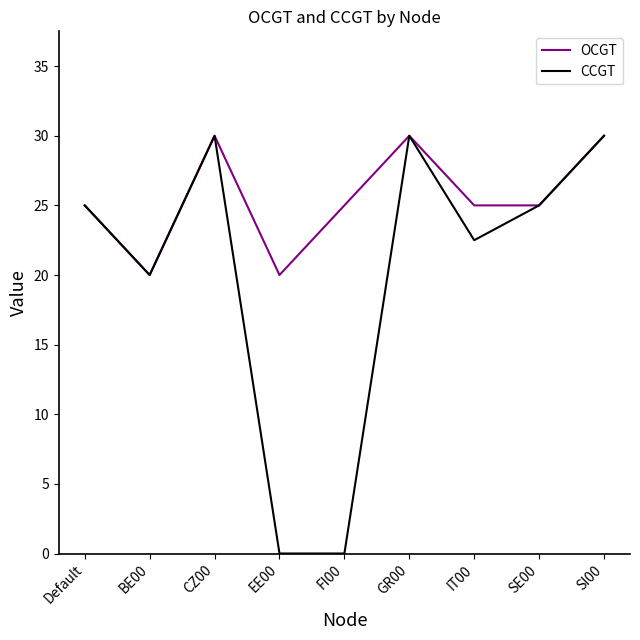

What is the greatest value displayed?

30.0